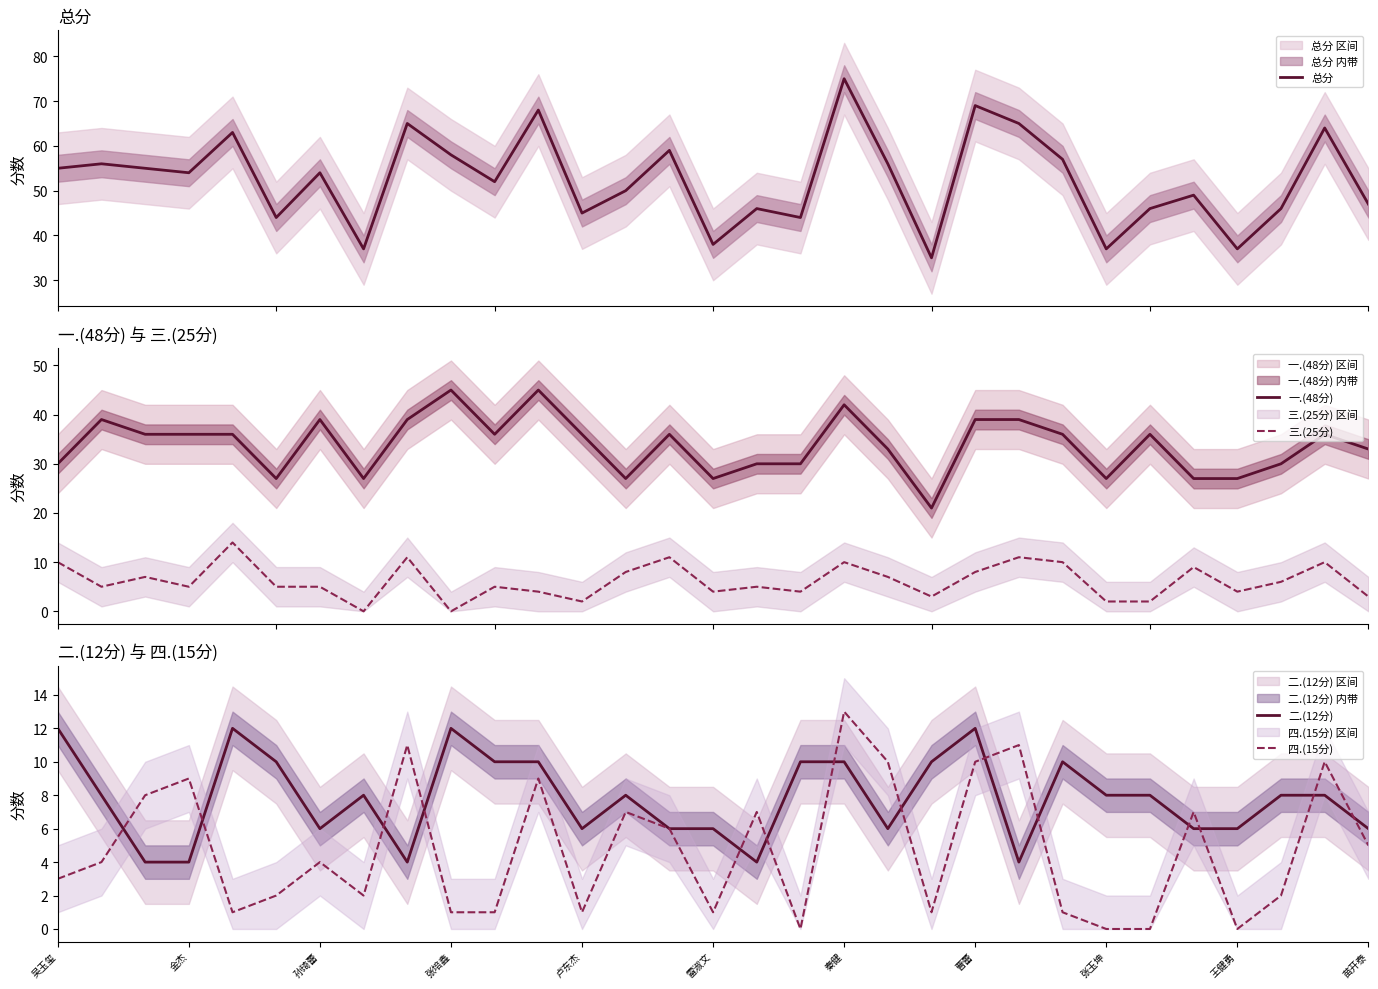

True or false: 三.(25分) and 一.(48分) intersect in this chart.

False